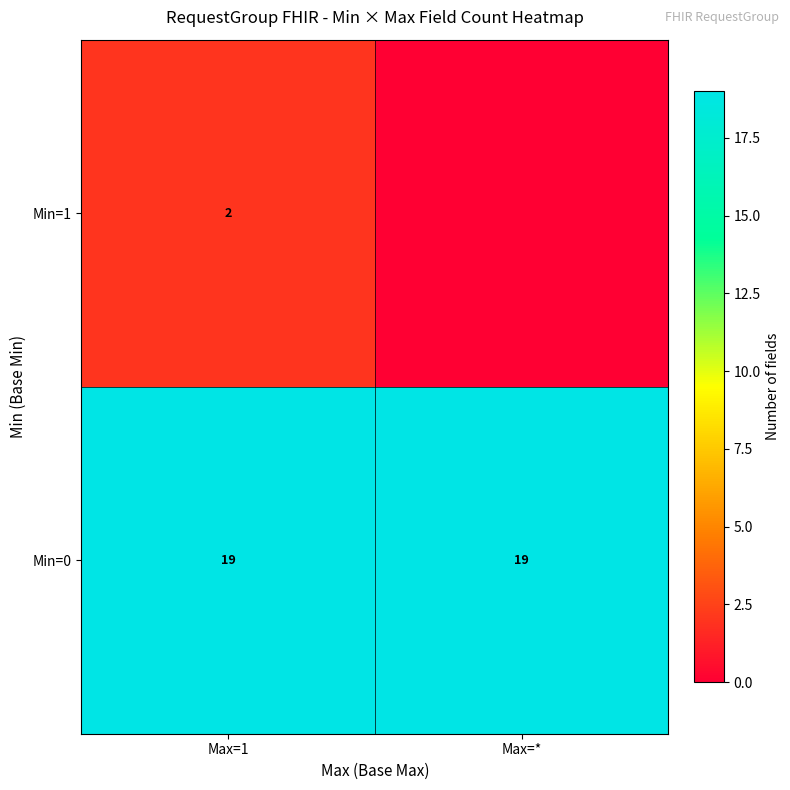

What is the difference between the highest and lowest values at Max=1?

17